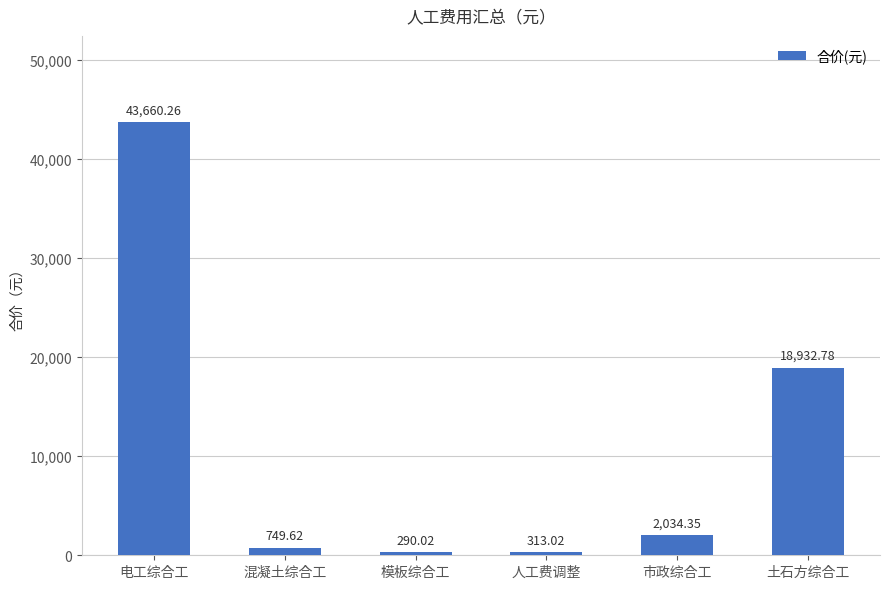

Where is the data nearest to the value 21975?

土石方综合工